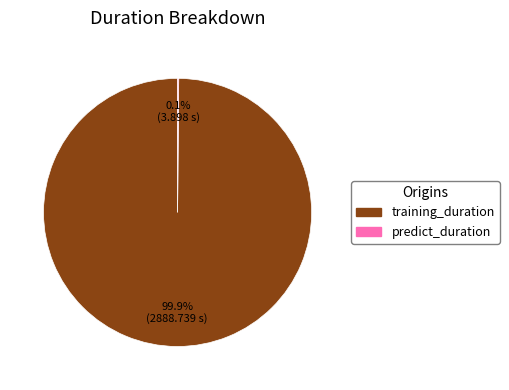

The training_duration slice represents 100% of the pie. True or false?

True